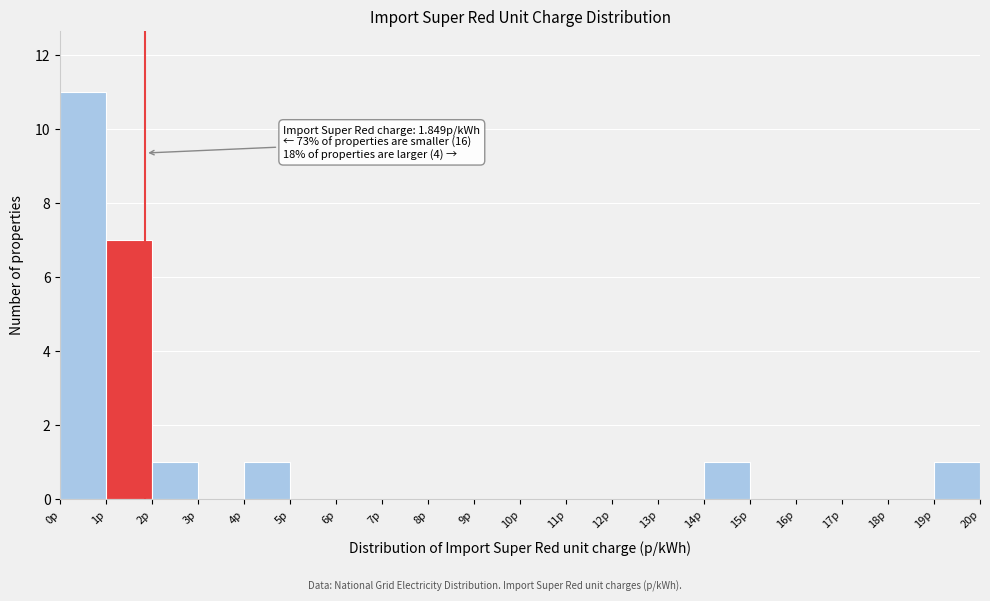

Which range on the x-axis has the tallest bar?

0 to 1